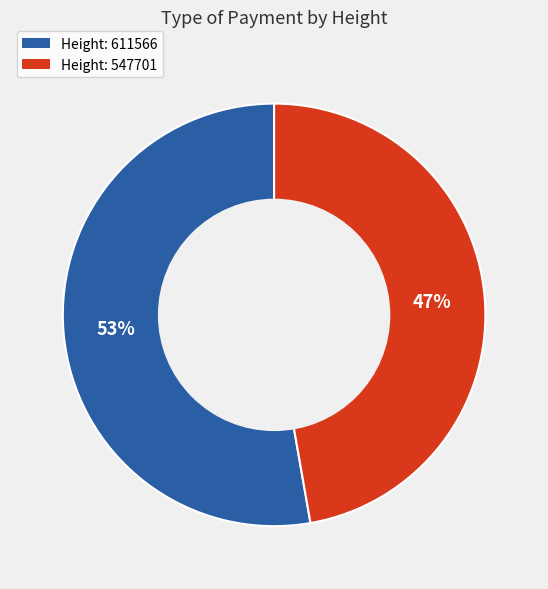

To the nearest percent, what is the difference between the largest and smallest slice percentages?

6%